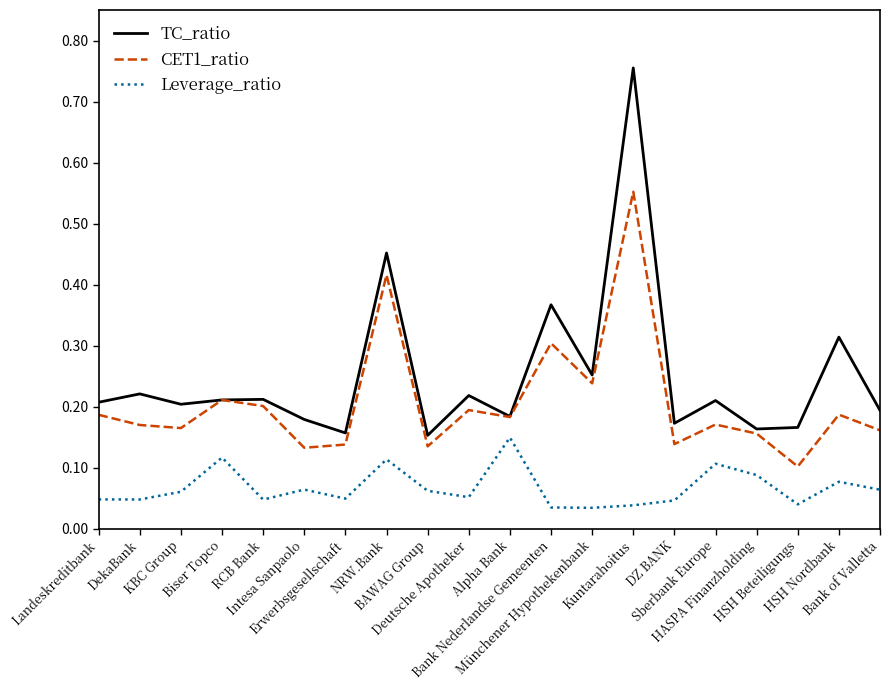

Which series has the largest range (max minus min)?

TC_ratio